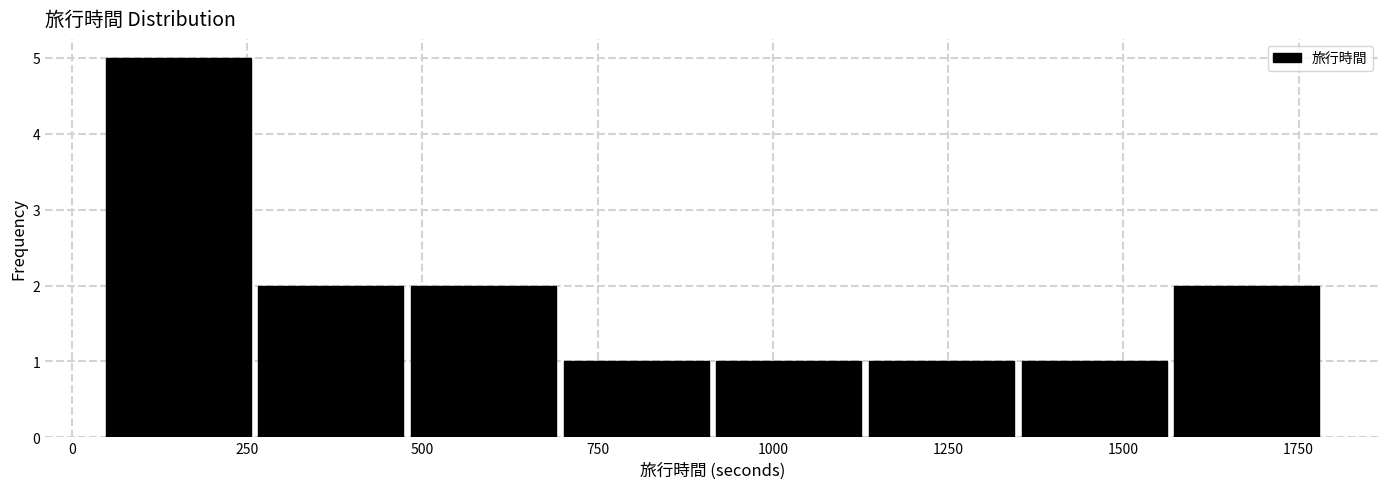

Reading left to right, list every bar in this chart as the range it spans on the x-axis followed by its height. Neither the bar edges nor the heights are printed on the chart, so give them approximately, as read against the axes.

50 to 250: 5
250 to 500: 2
500 to 700: 2
700 to 900: 1
900 to 1150: 1
1150 to 1350: 1
1350 to 1550: 1
1550 to 1800: 2